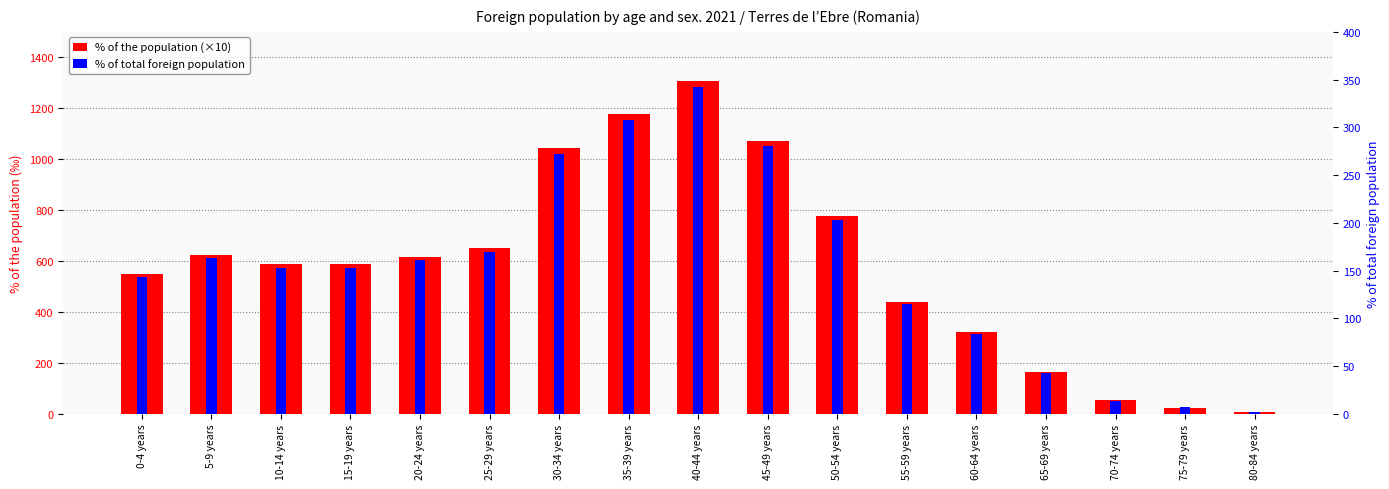

Reading left to right, transcribe all the data shown in this chart.

% of the population (×10): 0-4 years=548	5-9 years=624	10-14 years=587	15-19 years=587	20-24 years=615	25-29 years=651	30-34 years=1043	35-39 years=1178	40-44 years=1307	45-49 years=1072	50-54 years=778	55-59 years=439	60-64 years=320	65-69 years=163	70-74 years=54	75-79 years=25	80-84 years=9
% of total foreign population: 0-4 years=143	5-9 years=163	10-14 years=153	15-19 years=153	20-24 years=161	25-29 years=170	30-34 years=272	35-39 years=308	40-44 years=342	45-49 years=280	50-54 years=203	55-59 years=115	60-64 years=84	65-69 years=43	70-74 years=14	75-79 years=7	80-84 years=2